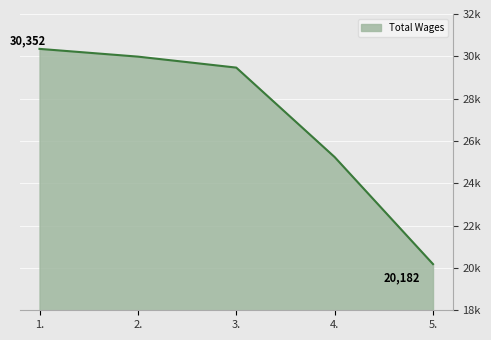

Which label corresponds to the largest value in the chart?

1.